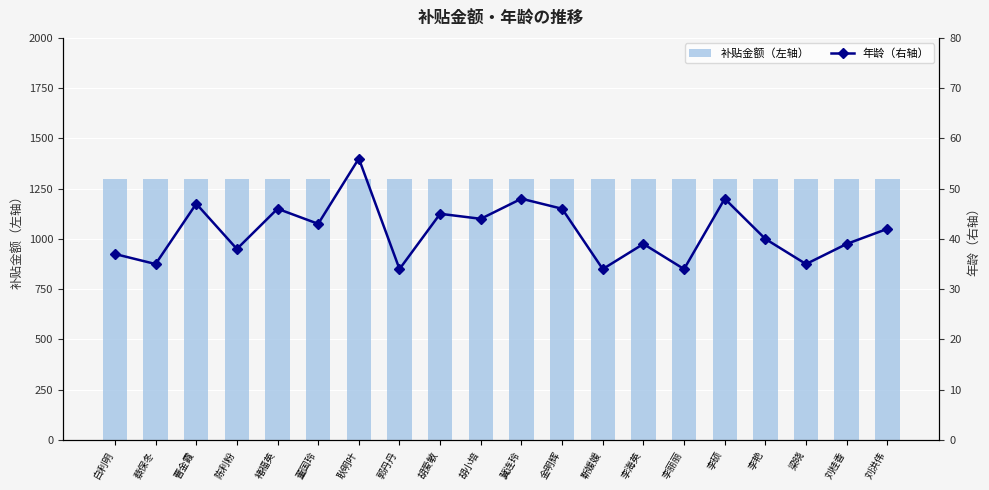

Reading left to right, transcribe all the data shown in this chart.

补贴金额（左轴）: 白利明=1300	蔡保冬=1300	曹金霞=1300	陈利粉=1300	褚福英=1300	董国玲=1300	耿明叶=1300	郭丹丹=1300	胡爱敏=1300	胡小培=1300	冀连玲=1300	金明辉=1300	靳媛媛=1300	李海英=1300	李丽丽=1300	李硕=1300	李艳=1300	梁晓=1300	刘桂香=1300	刘洪伟=1300
年龄（右轴）: 白利明=37	蔡保冬=35	曹金霞=47	陈利粉=38	褚福英=46	董国玲=43	耿明叶=56	郭丹丹=34	胡爱敏=45	胡小培=44	冀连玲=48	金明辉=46	靳媛媛=34	李海英=39	李丽丽=34	李硕=48	李艳=40	梁晓=35	刘桂香=39	刘洪伟=42